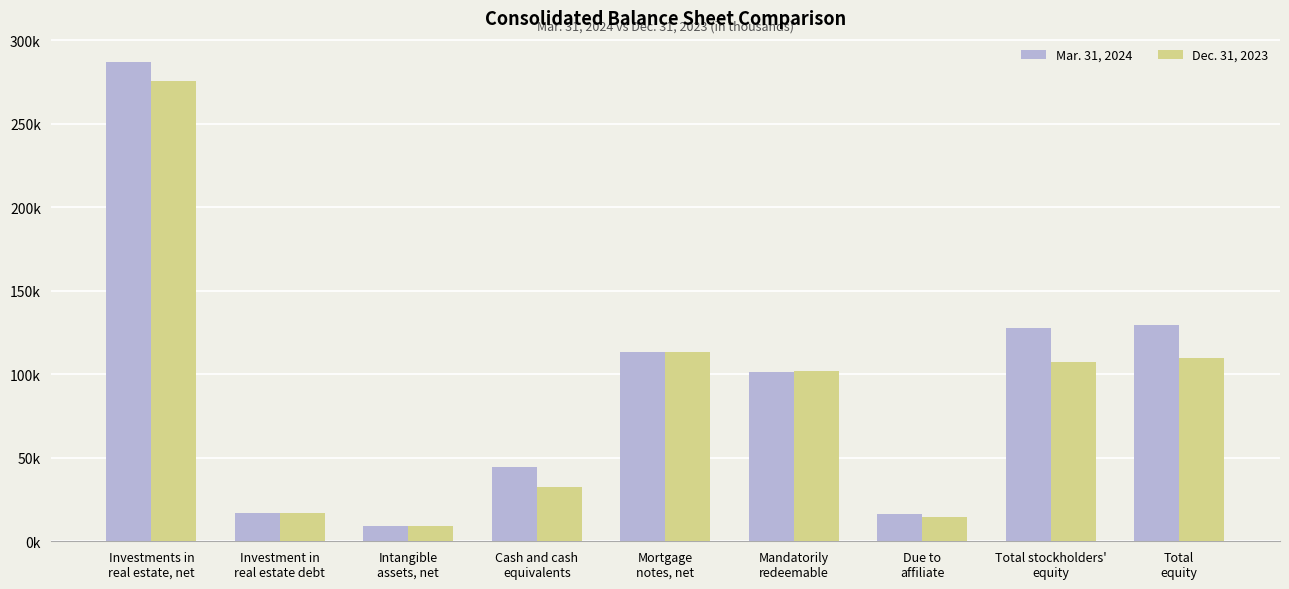

Reading left to right, extract all data points from this chart.

Mar. 31, 2024: 287082	16825	9045	44734	113528	101517	16041	127556	129647
Dec. 31, 2023: 275473	16825	9369	32452	113577	101753	14719	107360	109467